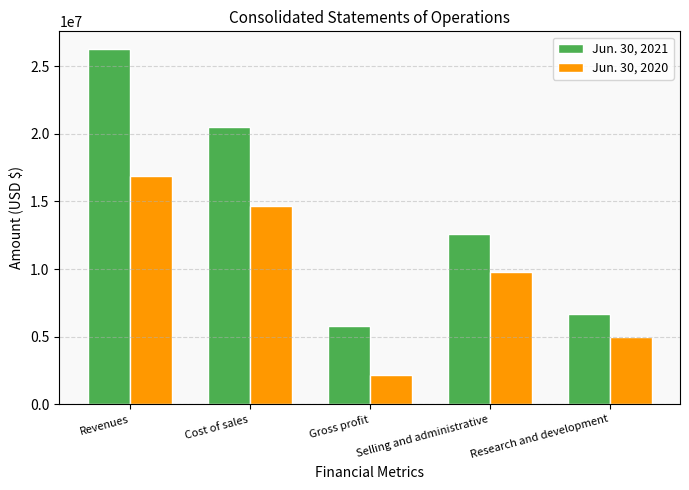

Which series changed the most between Gross profit and Research and development?

Jun. 30, 2020